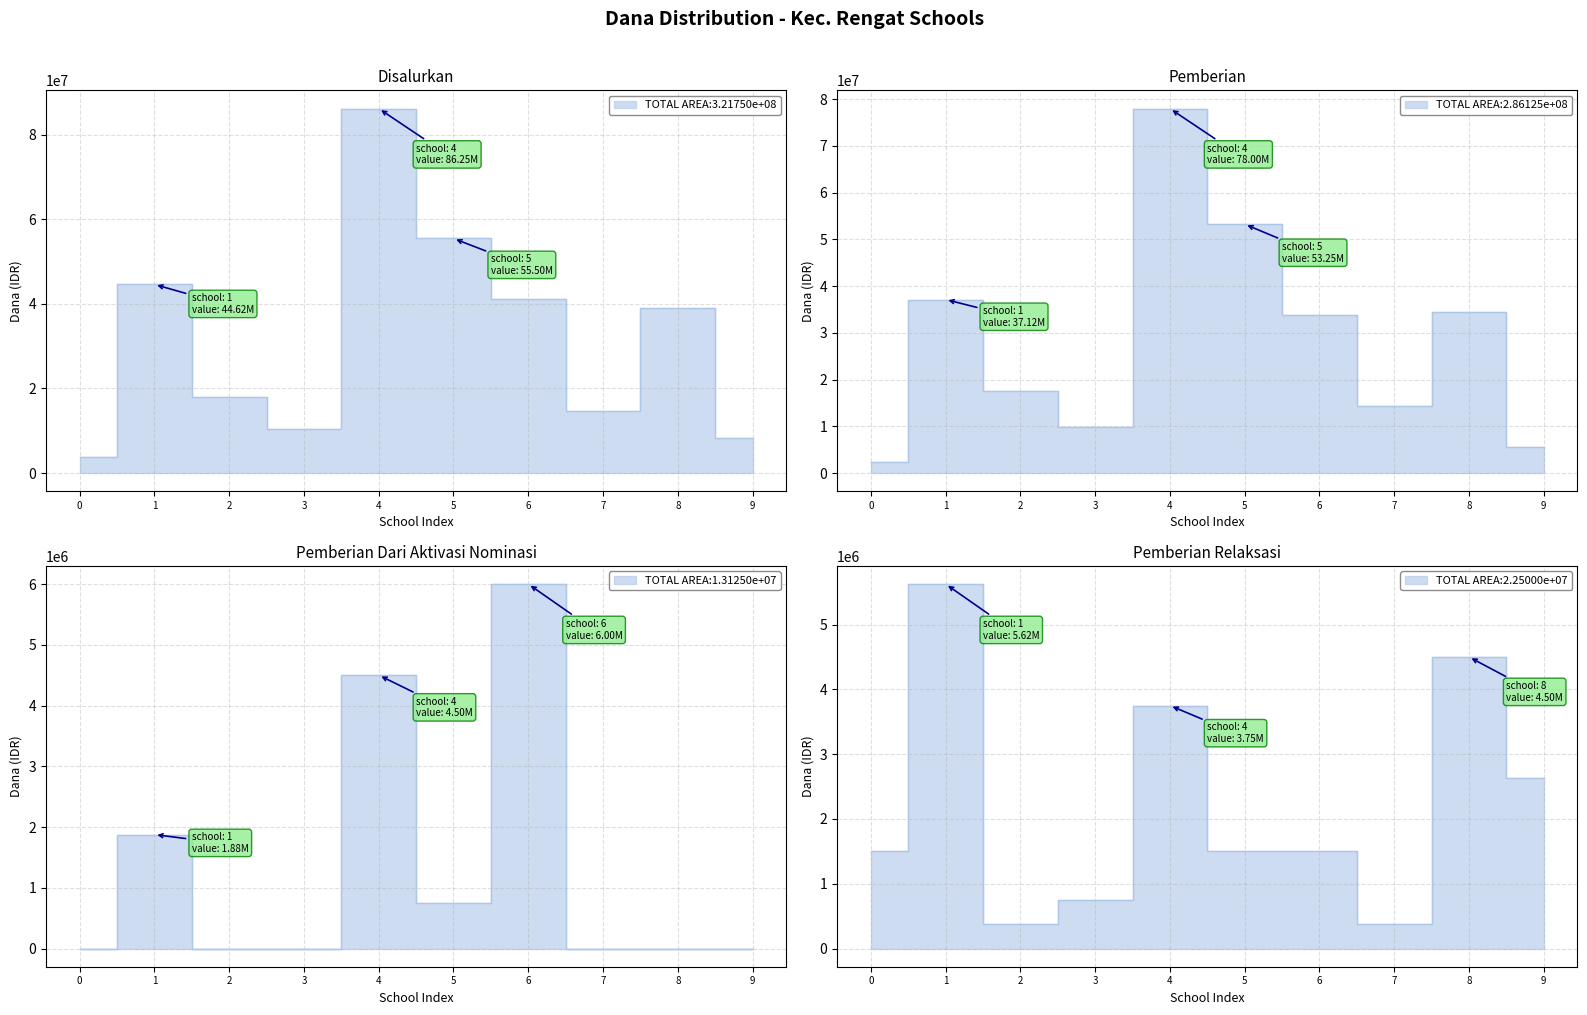

True or false: Pemberian and Disalurkan intersect in this chart.

False